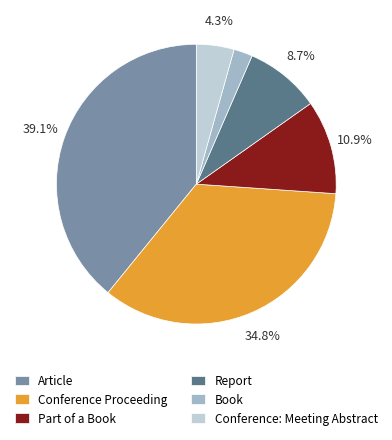

Count the number of slices in the pie.

6